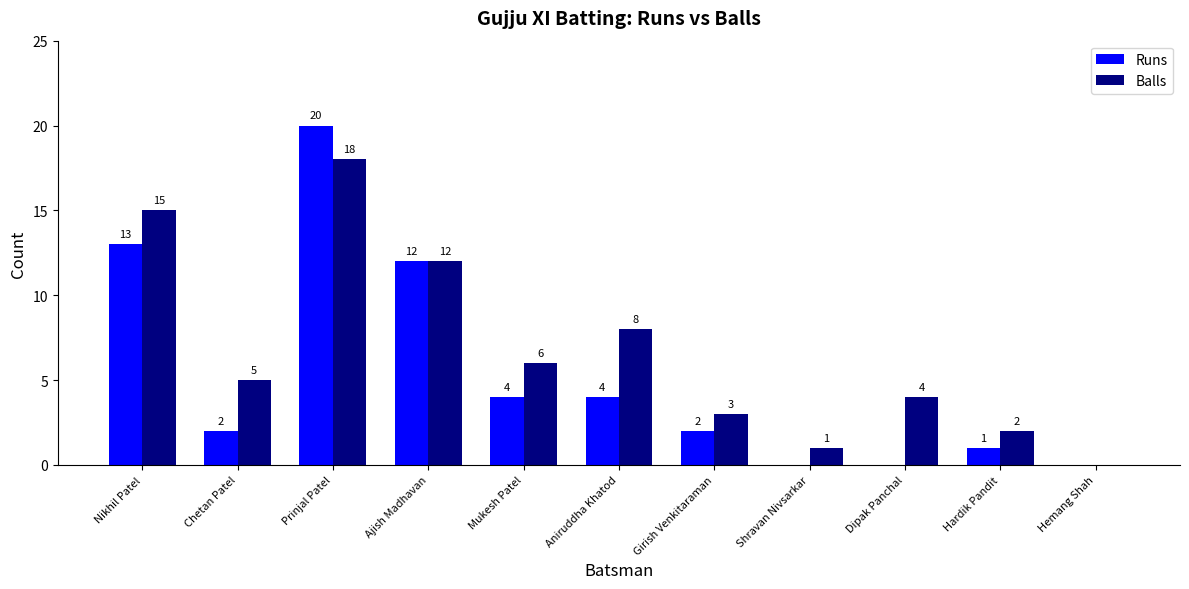

Where is Balls nearest to the value 9?

Aniruddha Khatod